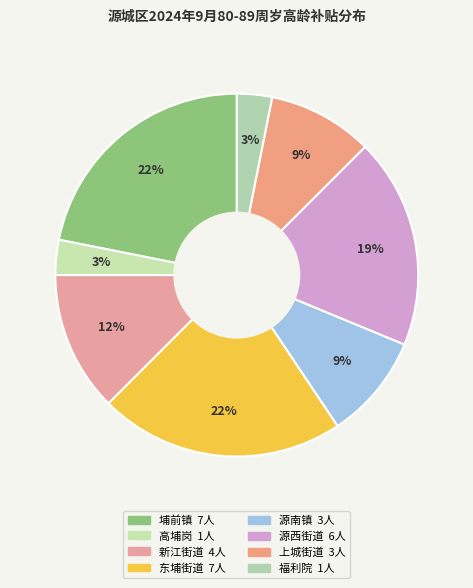

Which slice is the largest?

埔前镇